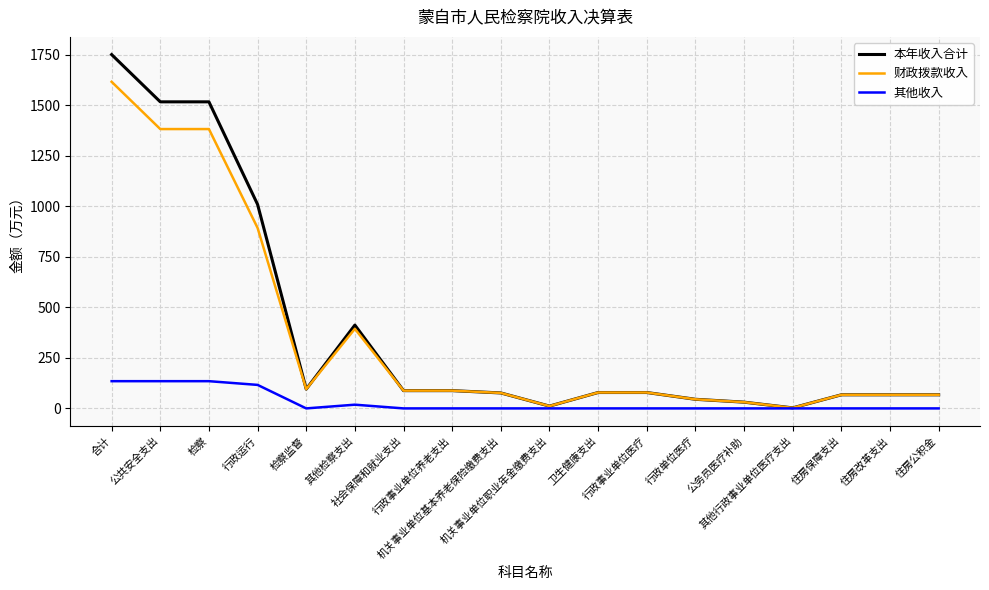

Which series has the largest total across all categories?

本年收入合计